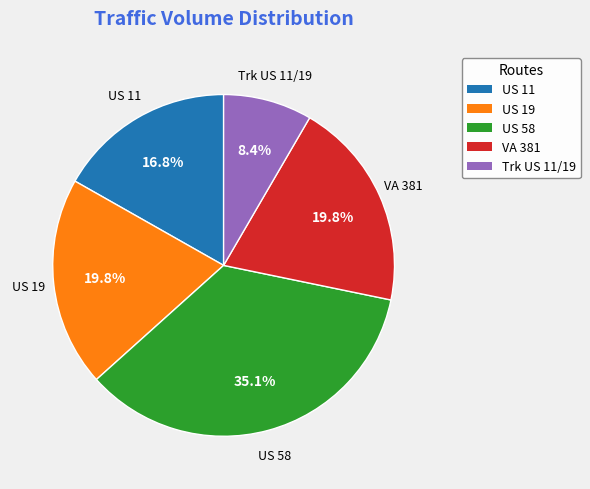

Does US 19 account for over 50% of the chart?

No